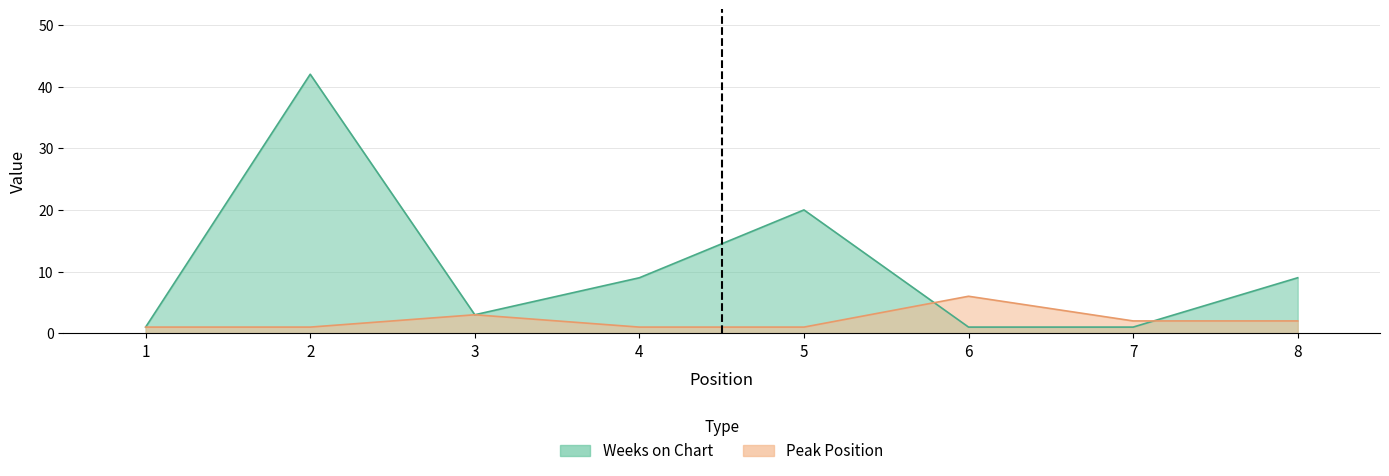

What are all the series names shown in the legend?

Weeks on Chart, Peak Position